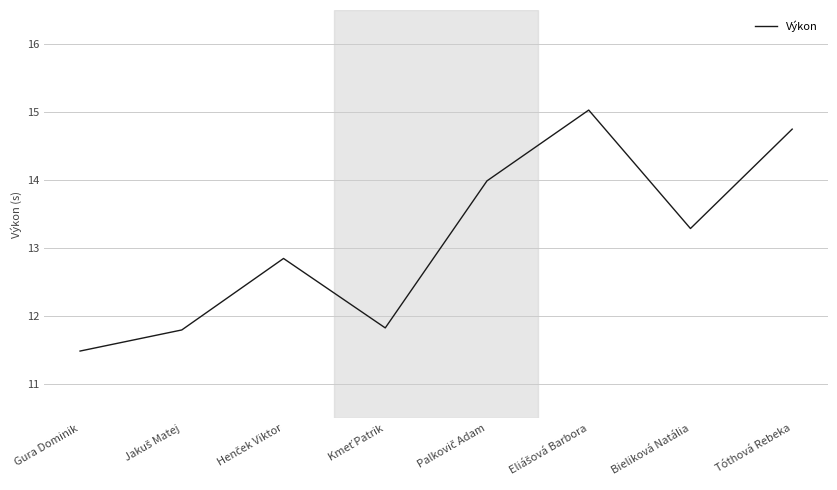

How many lines are shown in the chart?

1